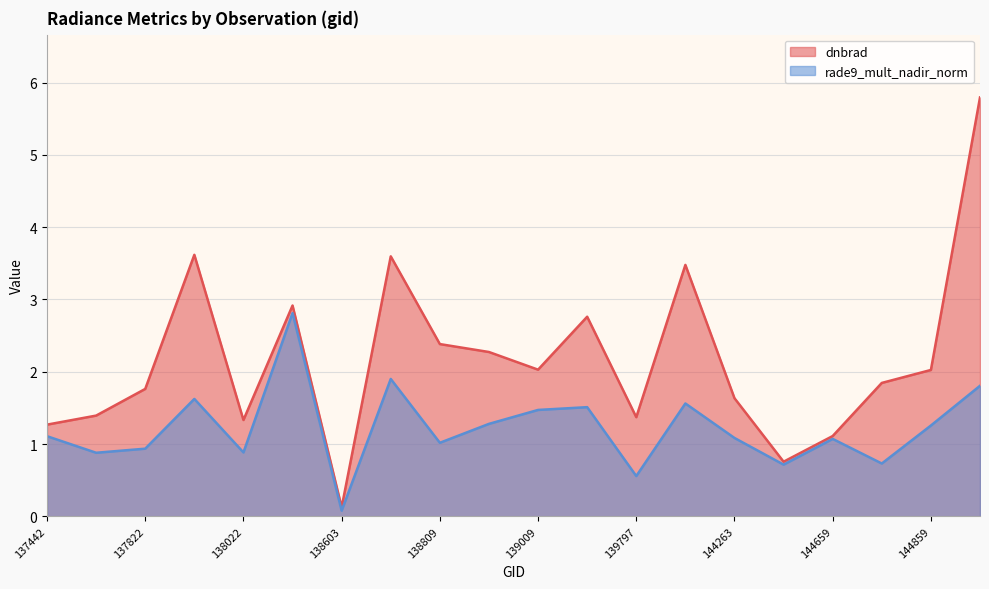

Reading left to right, list all the values displayed in this chart.

dnbrad: 1.3	1.4	1.8	3.6	1.3	2.9	0.1	3.6	2.4	2.3	2.0	2.8	1.4	3.5	1.6	0.8	1.1	1.8	2.0	5.8
rade9_mult_nadir_norm: 1.1	0.9	0.9	1.6	0.9	2.8	0.1	1.9	1.0	1.3	1.5	1.5	0.6	1.6	1.1	0.7	1.1	0.7	1.3	1.8